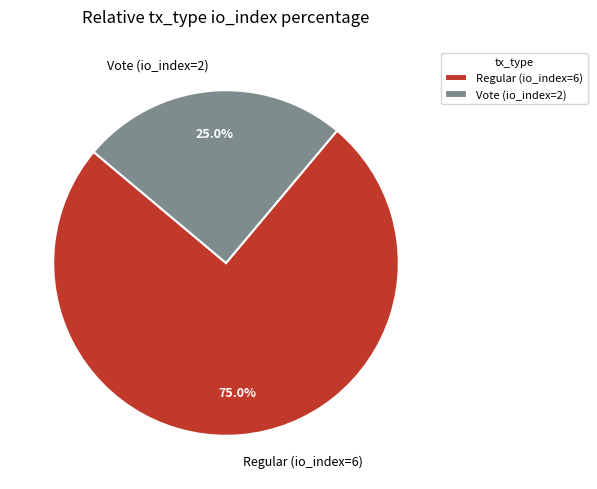

What is the largest slice in the pie chart?

Regular (io_index=6)